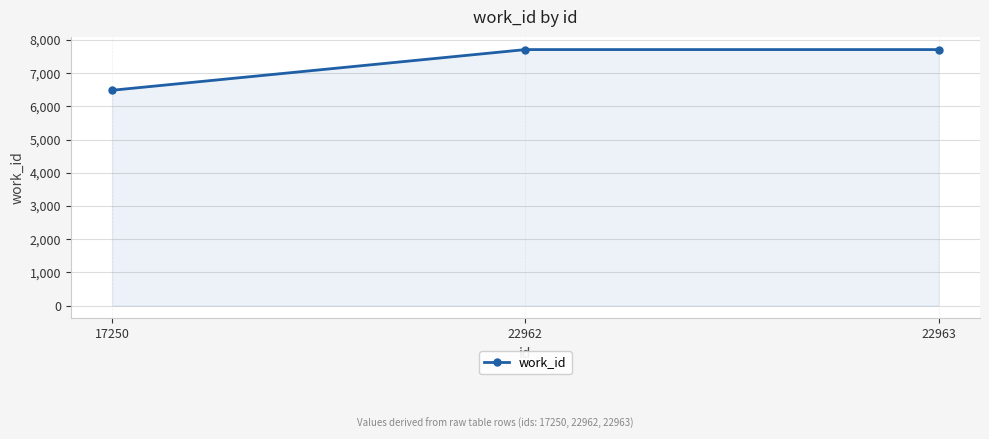

The value at 22963 is 7708. True or false?

True